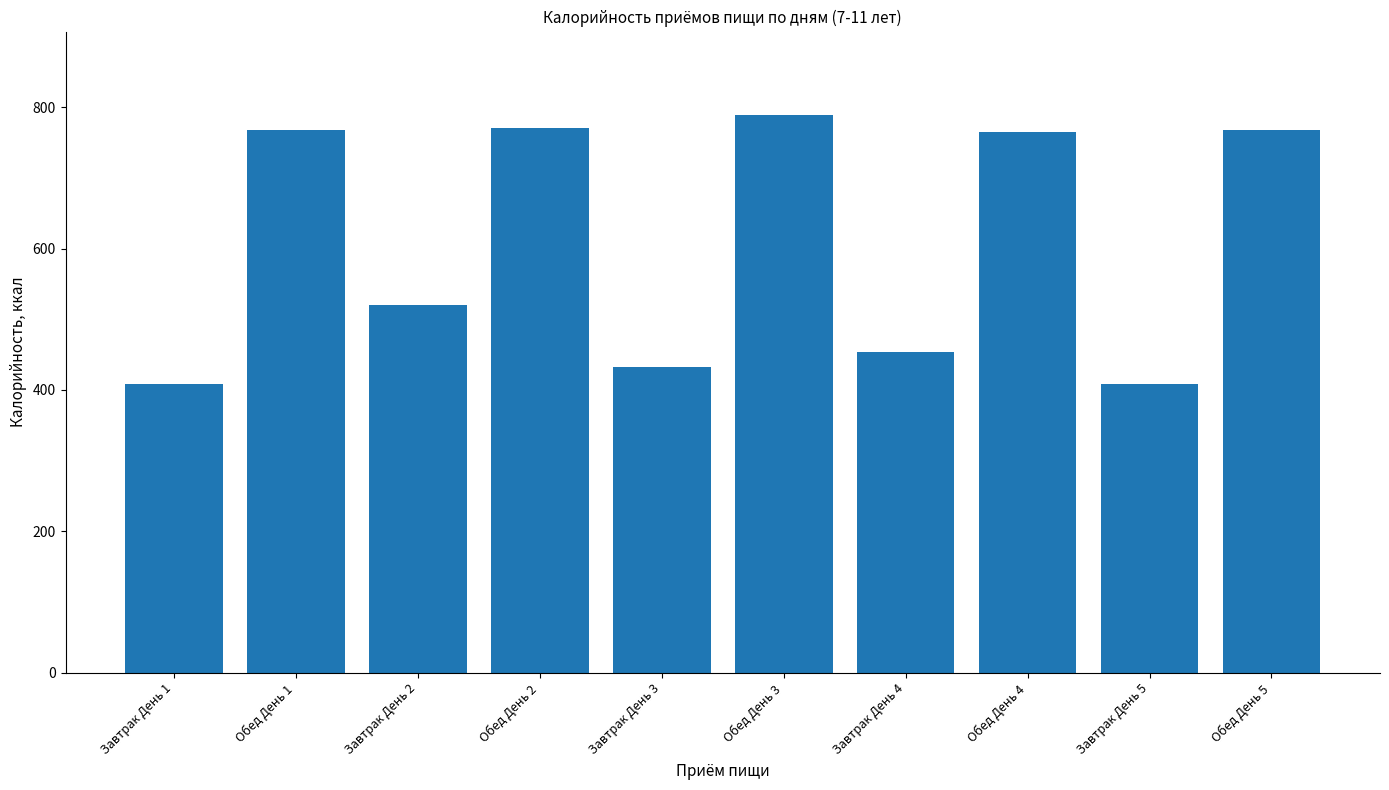

What is the label of the 10th bar from the right?

Завтрак День 1